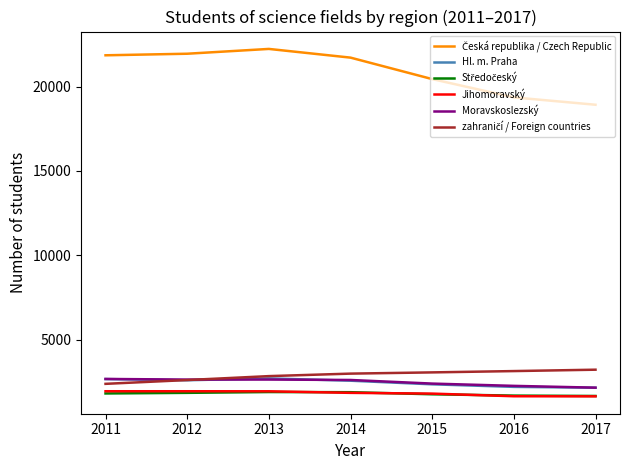

The value of Hl. m. Praha at 2012 is 2588. True or false?

True